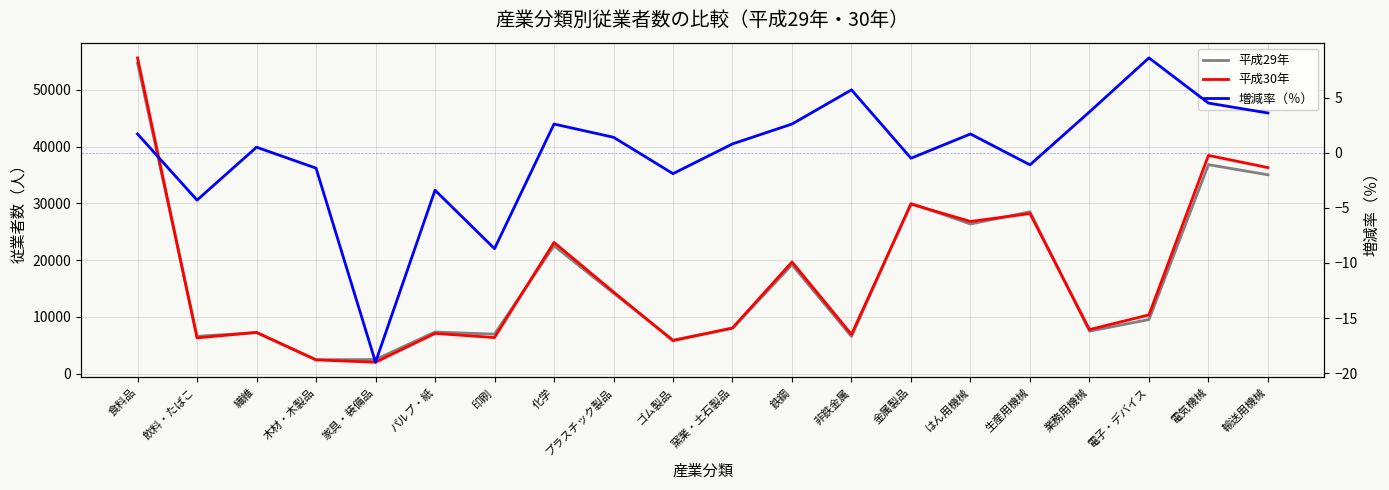

Rank the series at 電気機械 from lowest to highest value.

増減率（％）, 平成29年, 平成30年